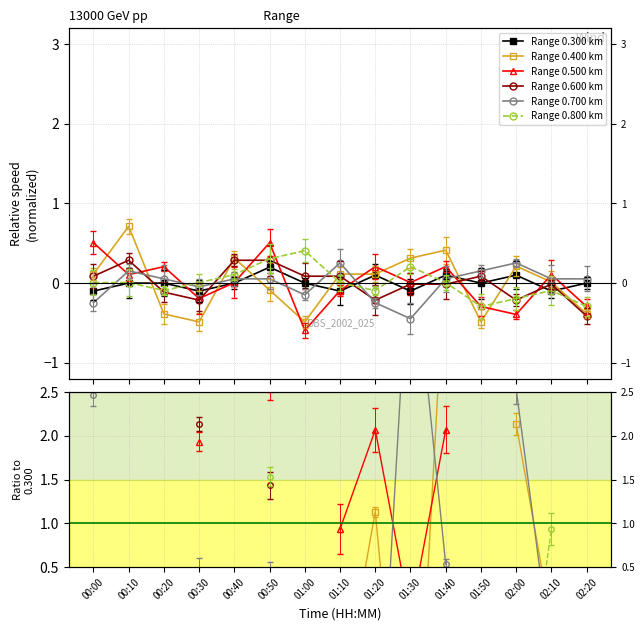

Where does the Range 0.700 km series first go above -2?

00:00